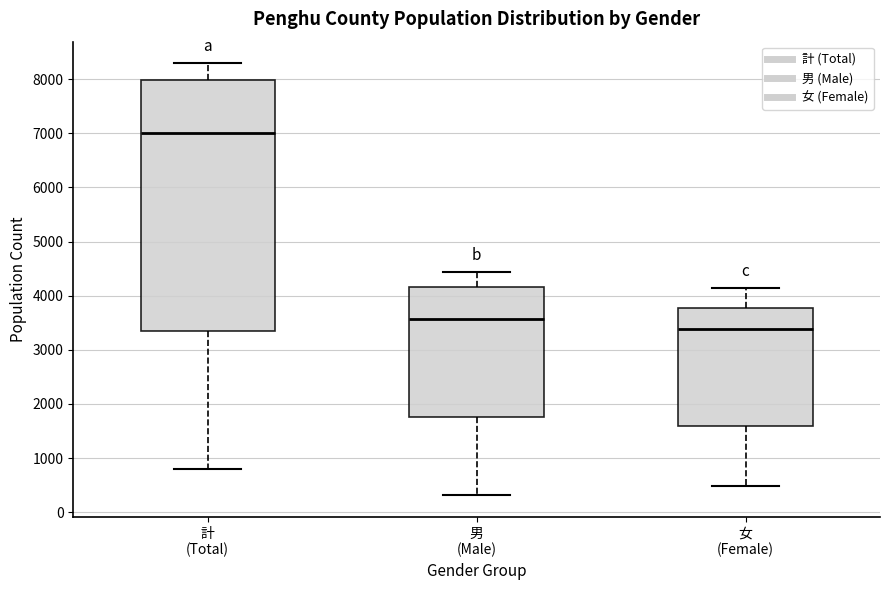

Where is the lower edge of the box for 計 (Total) on the y-axis? The values are not printed on the chart, so give them approximately, as read against the axis.

3400